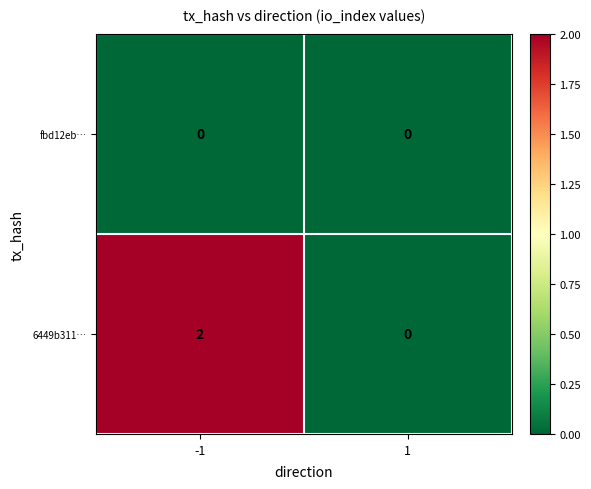

Which series has the largest total across all categories?

6449b311…